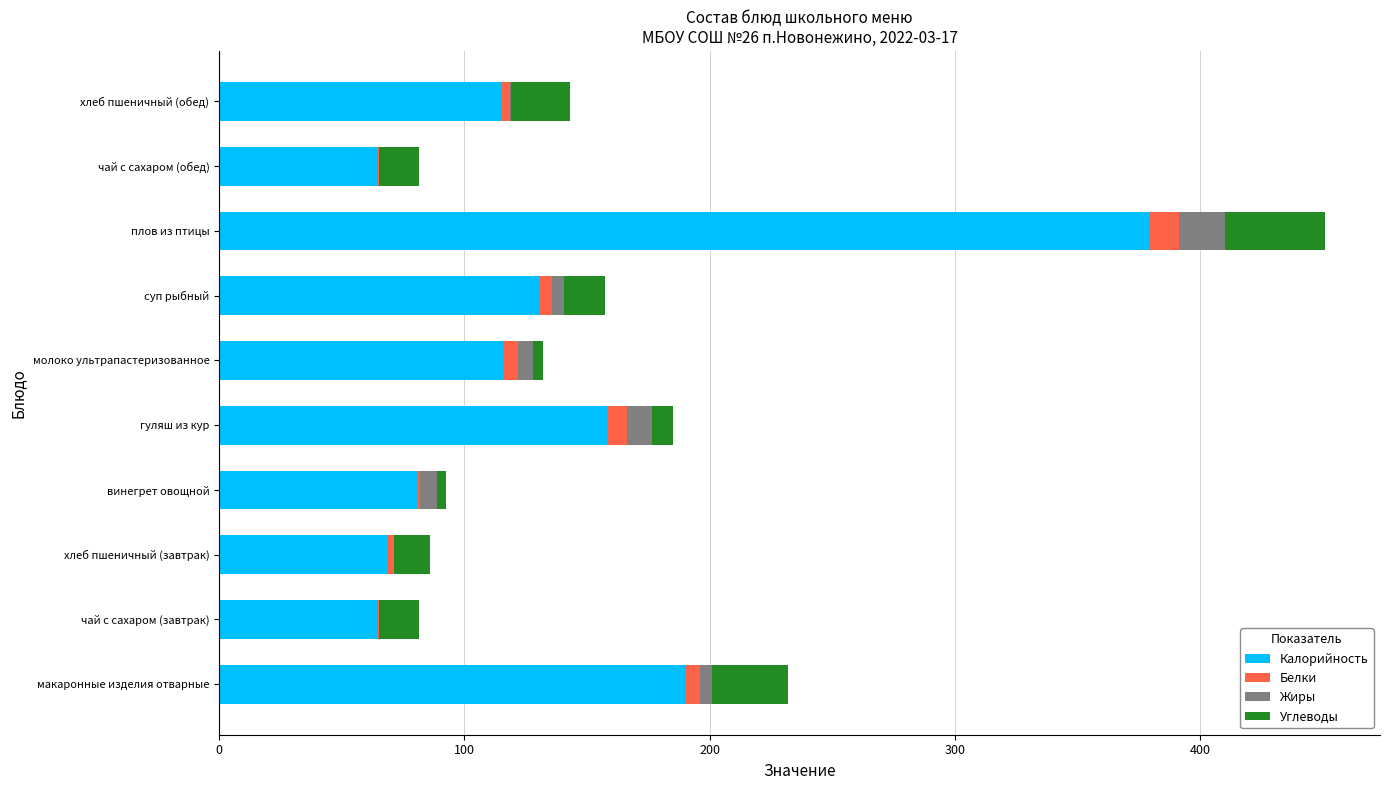

The value of Калорийность at чай с сахаром (обед) is 64.8. True or false?

True